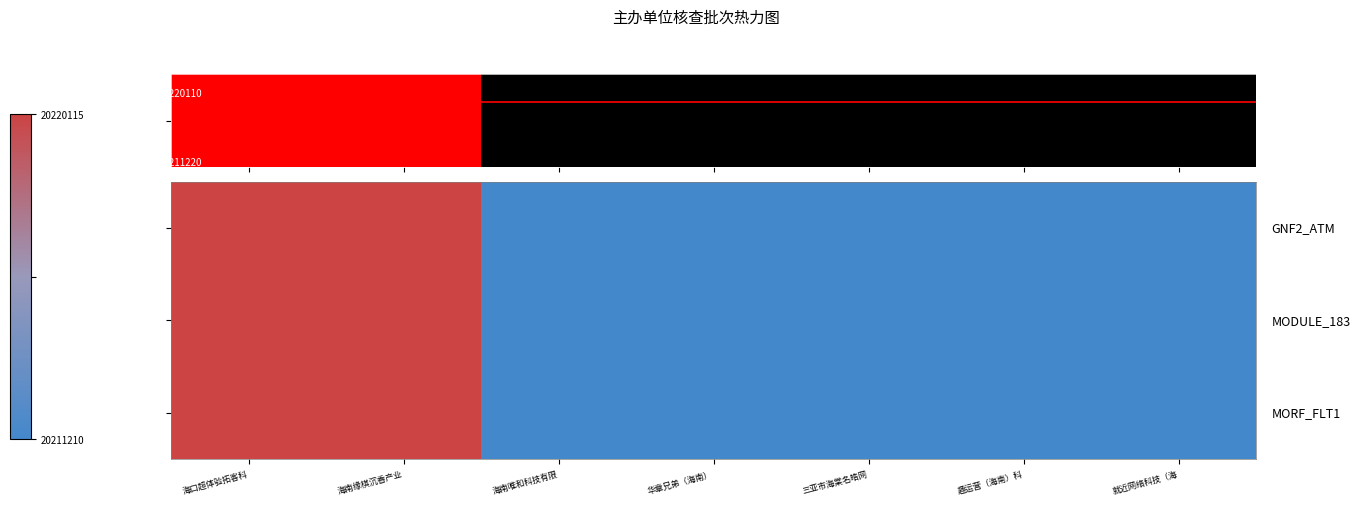

What is the smallest value displayed?

20211213